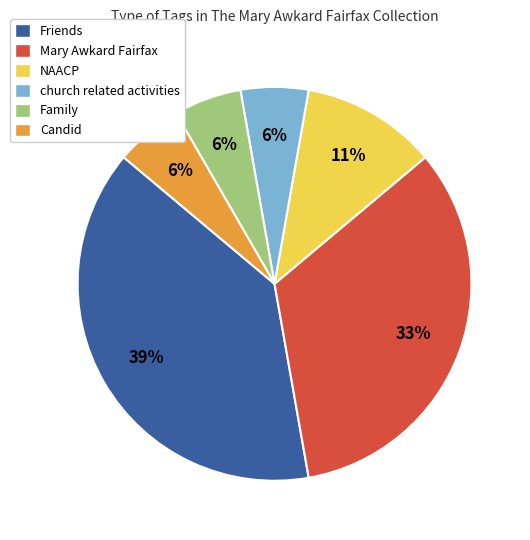

Does Mary Awkard Fairfax account for over 50% of the chart?

No